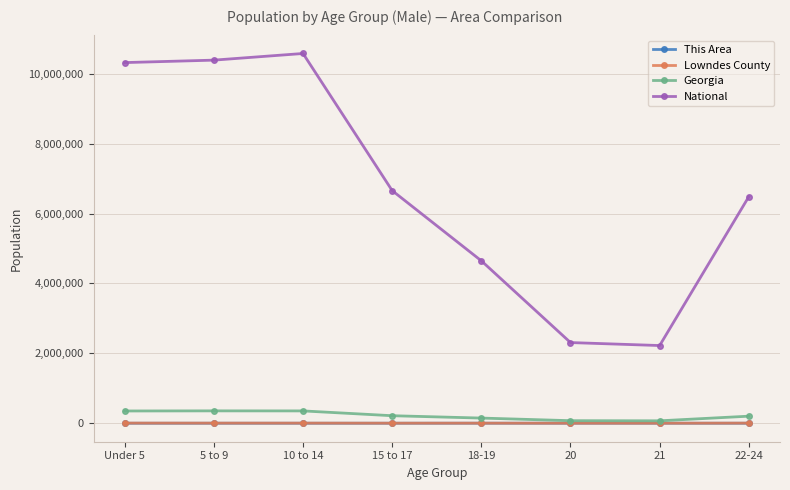

True or false: National and Georgia intersect in this chart.

False